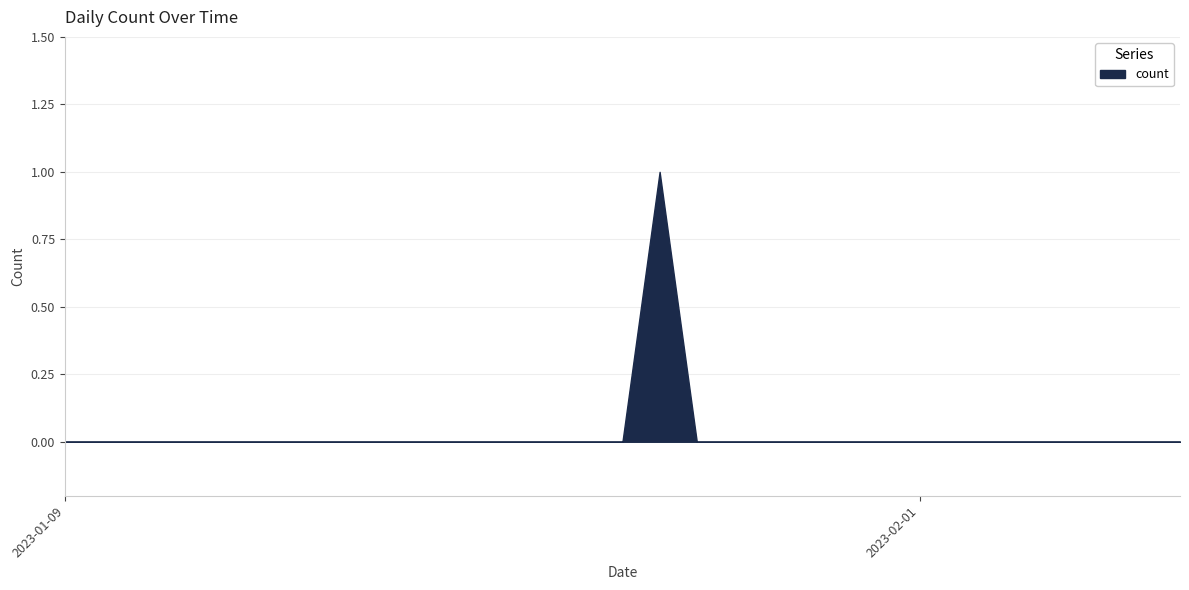

Is it true that the value at 2023-01-20 is 0?

False